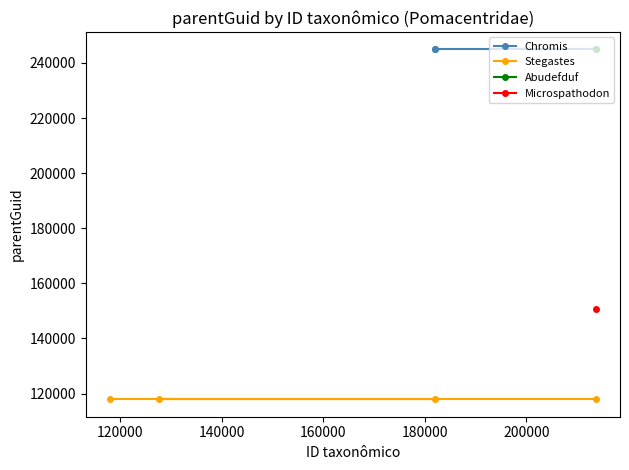

What is the value of the Stegastes point at the 1st from the left?

117953